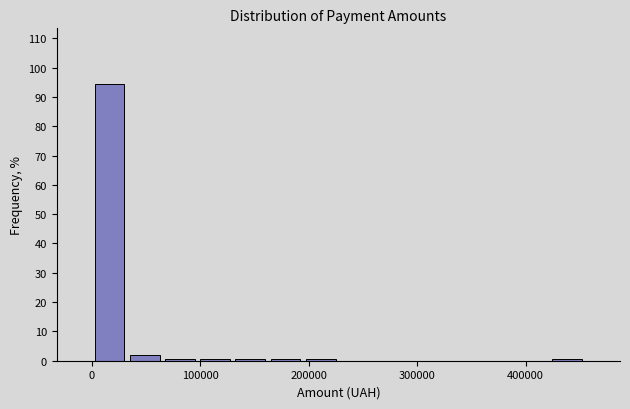

Read against the x-axis, roughly where is the centre of the tallest bar?

20000